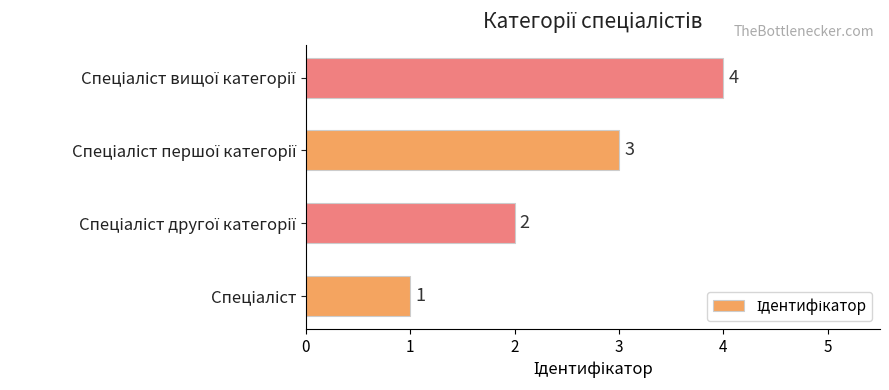

How many values are between 2 and 4?

3